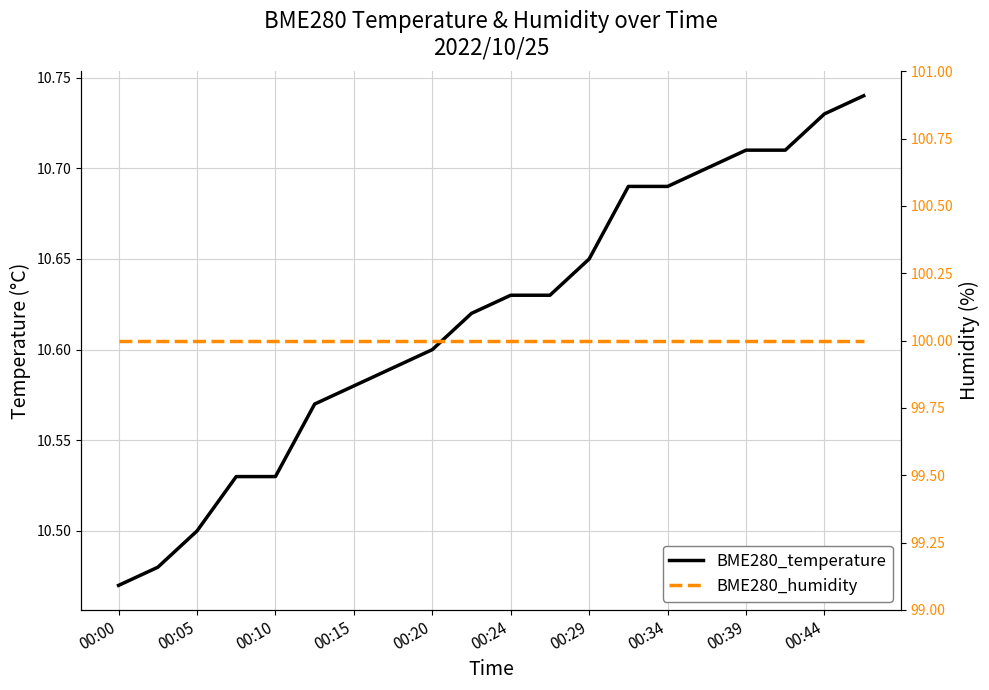

Reading right to left, what are all the values shown in this chart?

BME280_temperature: 10.7	10.7	10.7	10.7	10.7	10.7	10.7	10.7	10.6	10.6	10.6	10.6	10.6	10.6	10.6	10.5	10.5	10.5	10.5	10.5
BME280_humidity: 100.0	100.0	100.0	100.0	100.0	100.0	100.0	100.0	100.0	100.0	100.0	100.0	100.0	100.0	100.0	100.0	100.0	100.0	100.0	100.0